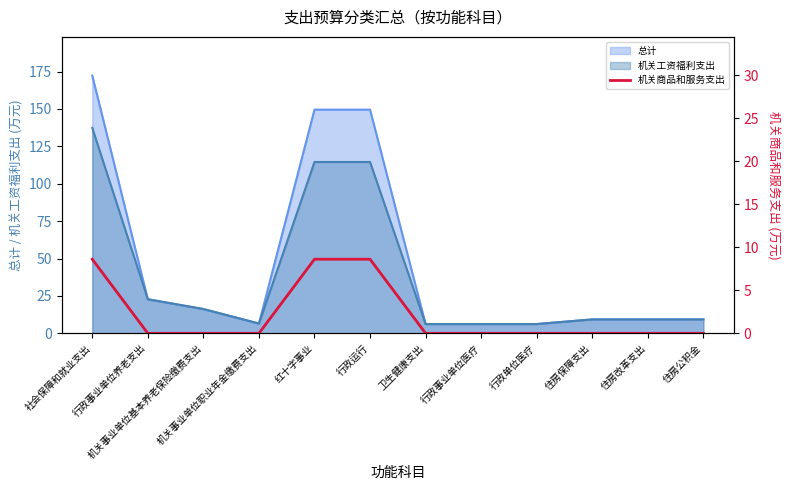

The value of 机关工资福利支出 at 行政事业单位养老支出 is 32.9. True or false?

False